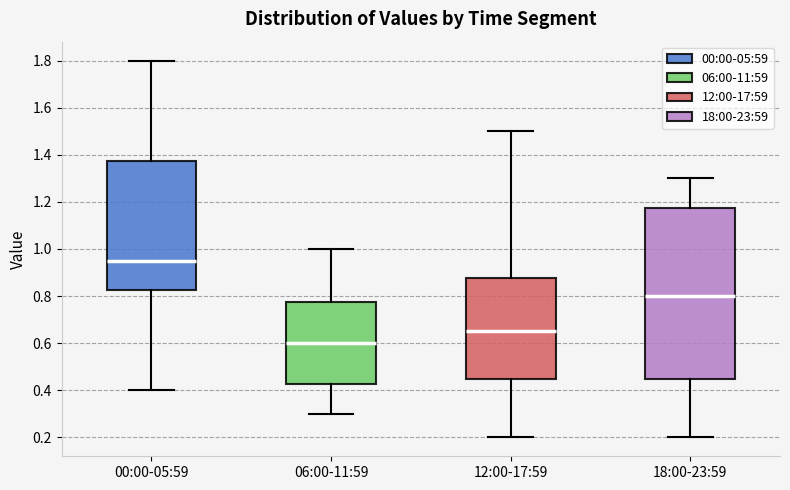

Where does the lower whisker of the box for 12:00-17:59 end on the y-axis? The values are not printed on the chart, so give them approximately, as read against the axis.

0.20